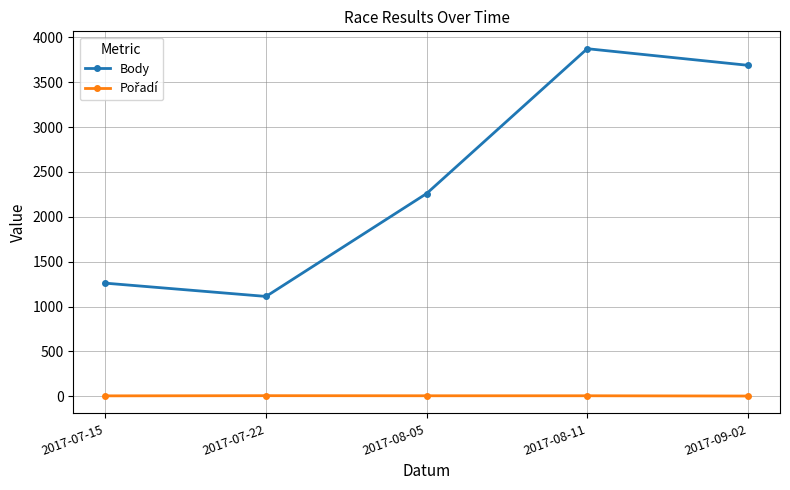

Between 2017-07-22 and 2017-08-11, which series saw the biggest shift?

Body